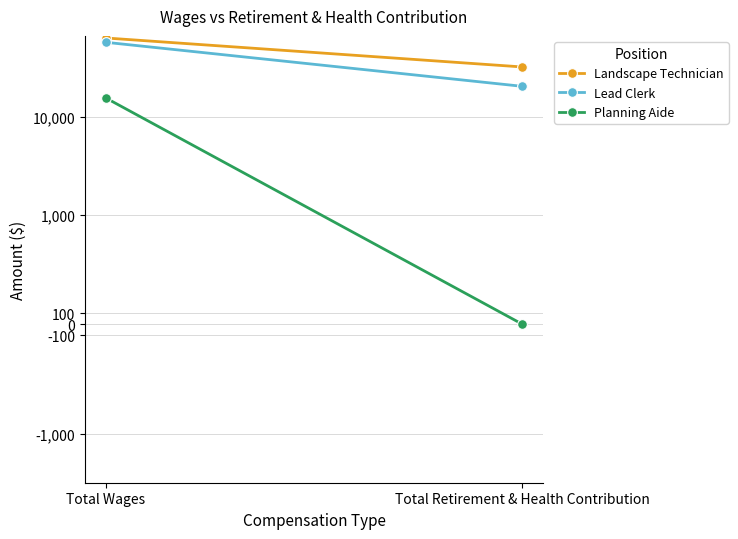

Reading left to right, list all the values displayed in this chart.

Landscape Technician: 63349	32114
Lead Clerk: 57257	20398
Planning Aide: 15551	0